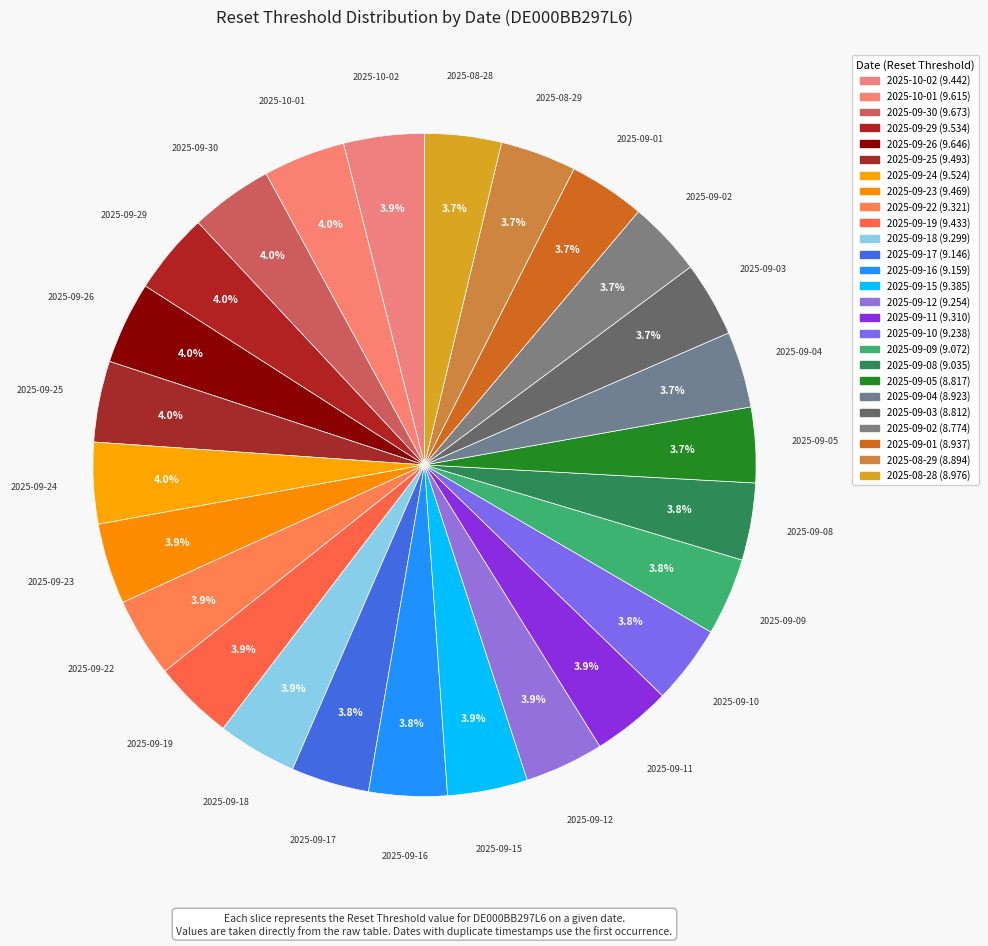

Count the number of slices in the pie.

26